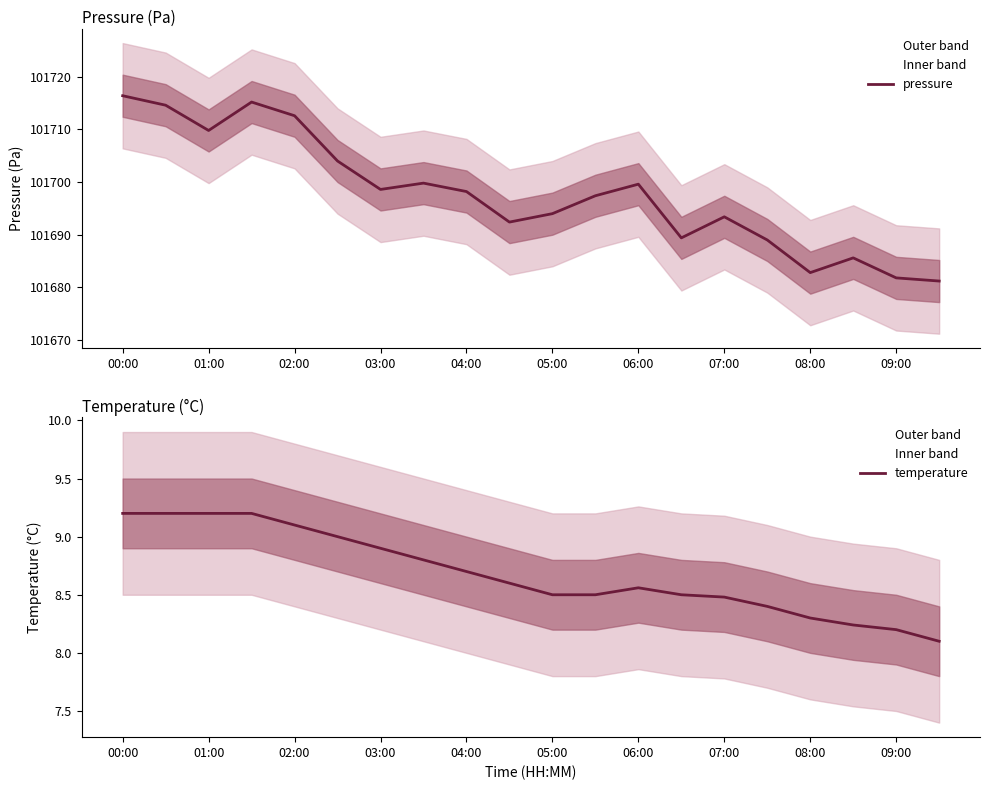

True or false: pressure has more than 2 points higher than both neighbors.

True